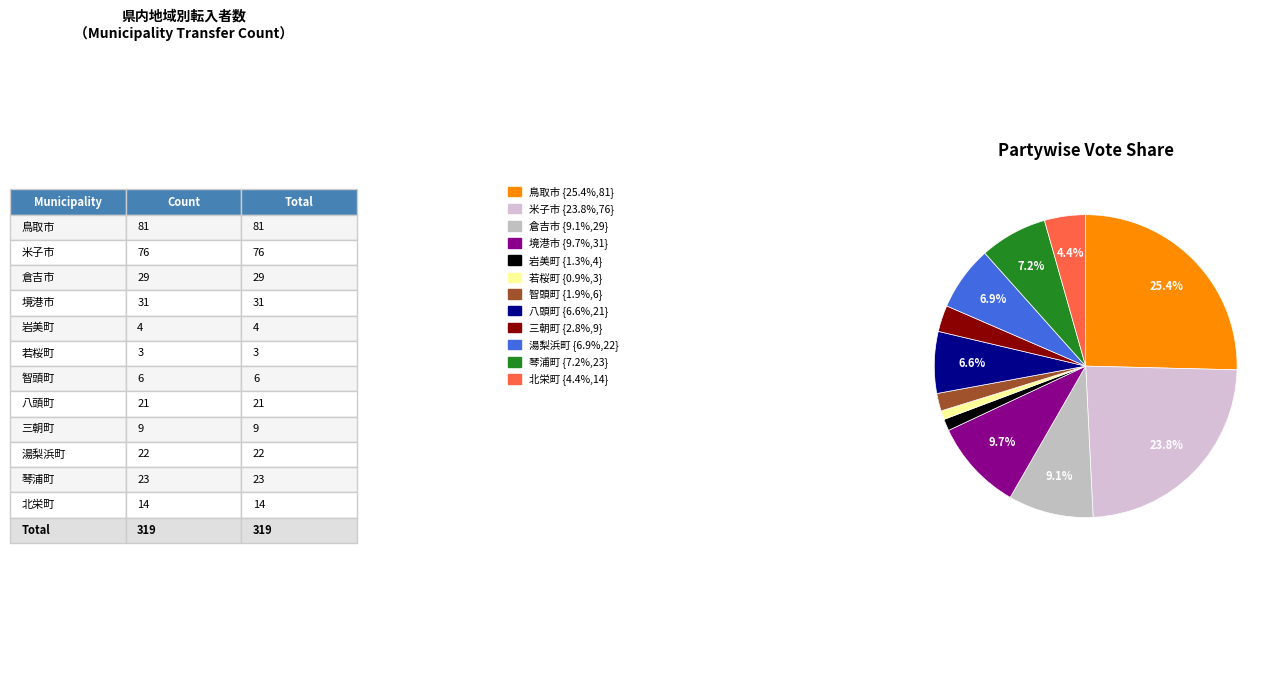

Between 琴浦町 and 三朝町, which is larger?

琴浦町